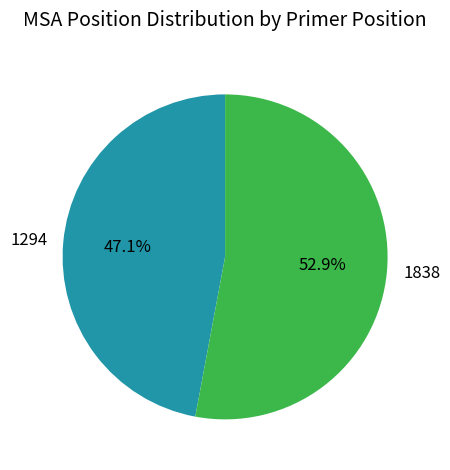

Which slice is the smallest?

1294